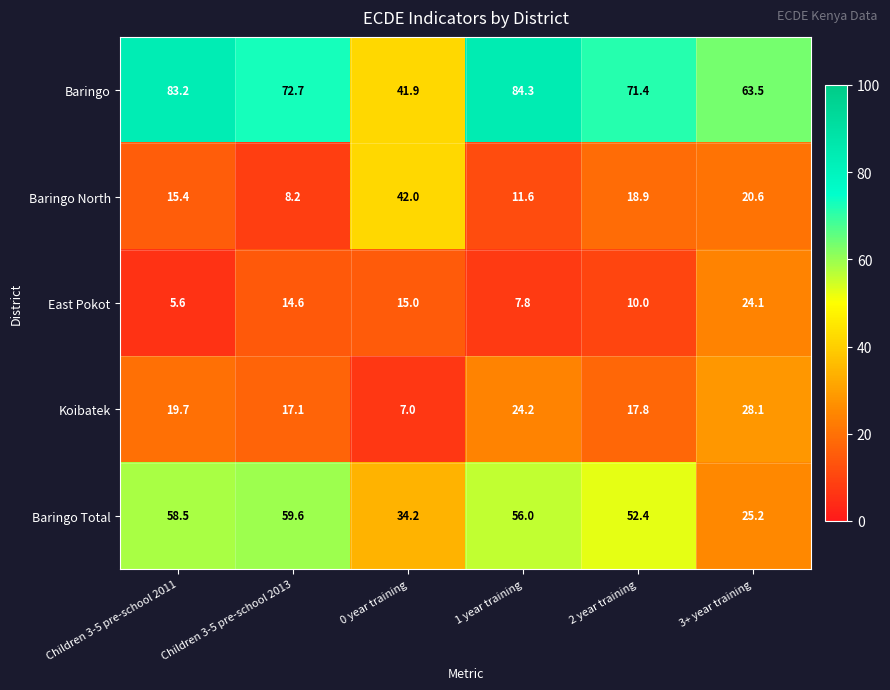

At which category does the chart reach its peak across all series?

1 year training